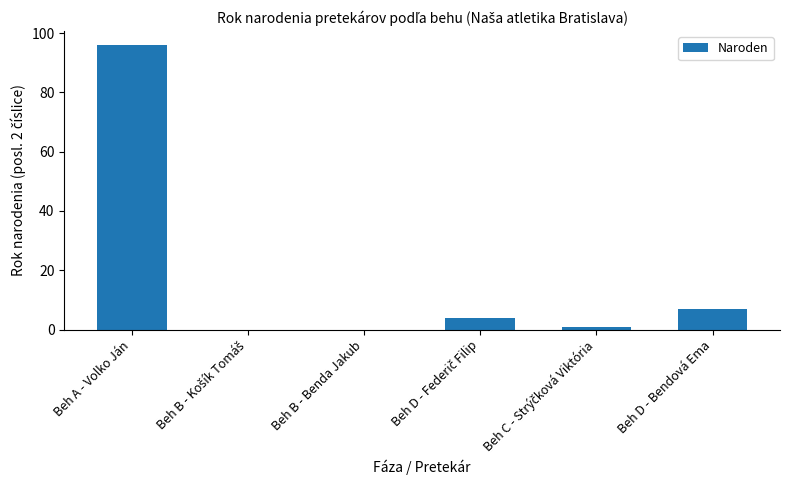

Is it true that the value at Beh D - Bendová Ema is 7?

True